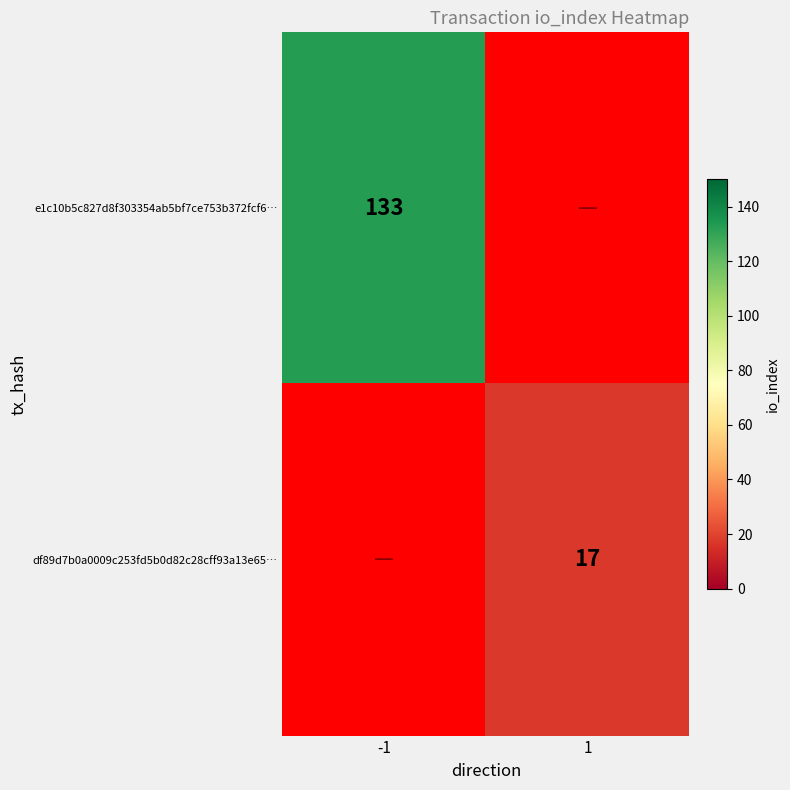

Is it true that e1c10b5c827d8f303354ab5bf7ce753b372fcf6… equals 48 at -1?

False